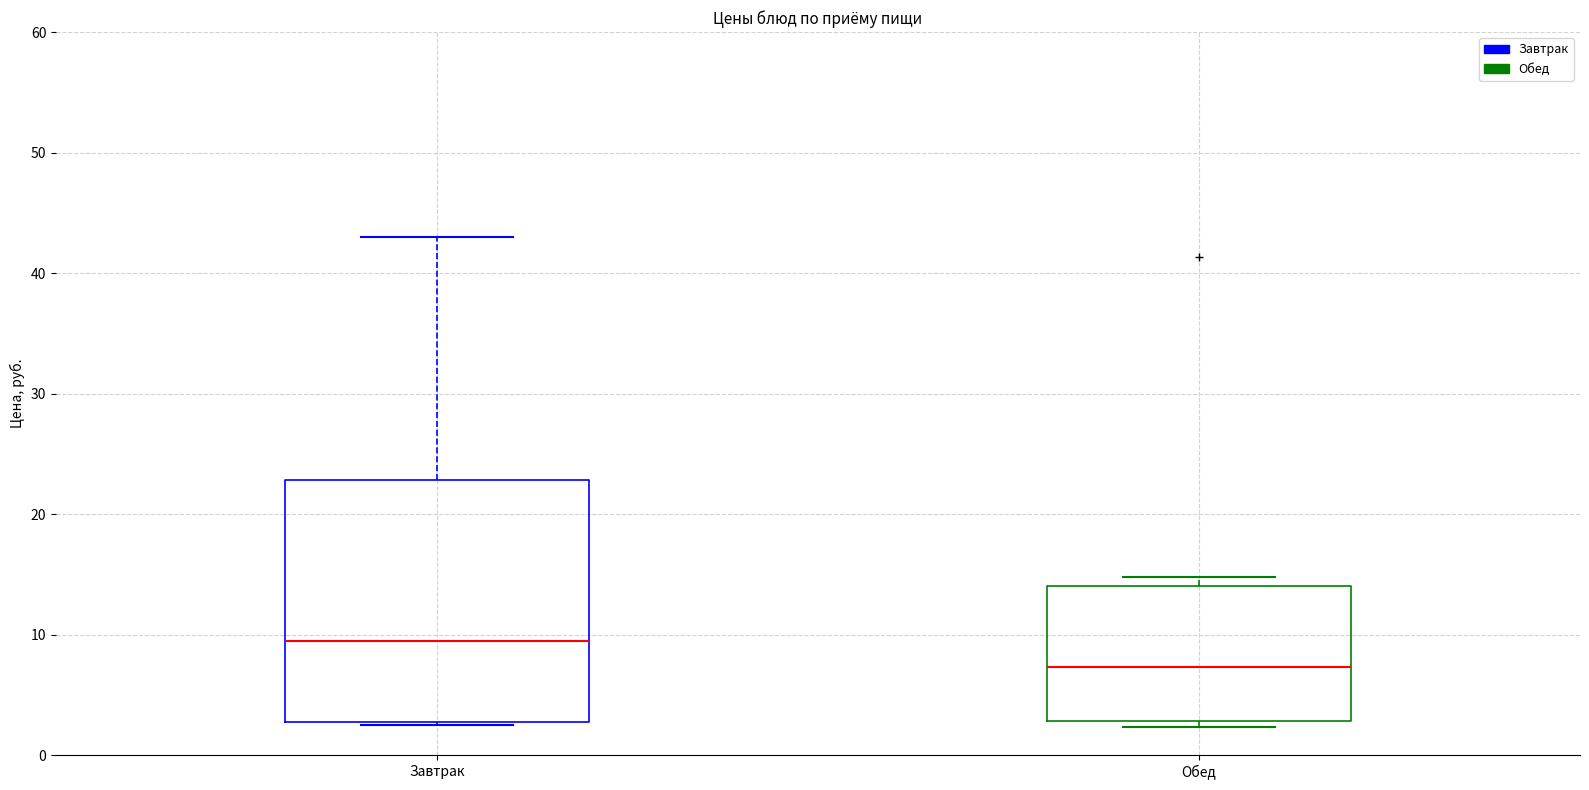

Reading left to right, read every box against the y-axis: the position of its median line, the range the box covers, and the ends of its whiskers. The values are not printed on the chart, so give them approximately, as read against the axis.

Завтрак: median 9, box 3 to 23, whiskers 3 to 43
Обед: median 7, box 3 to 14, whiskers 2 to 15